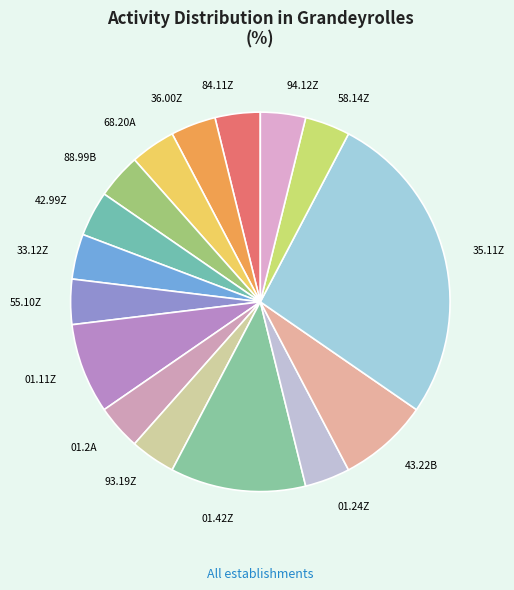

Is the sum of 01.2A and 68.20A greater than half?

No